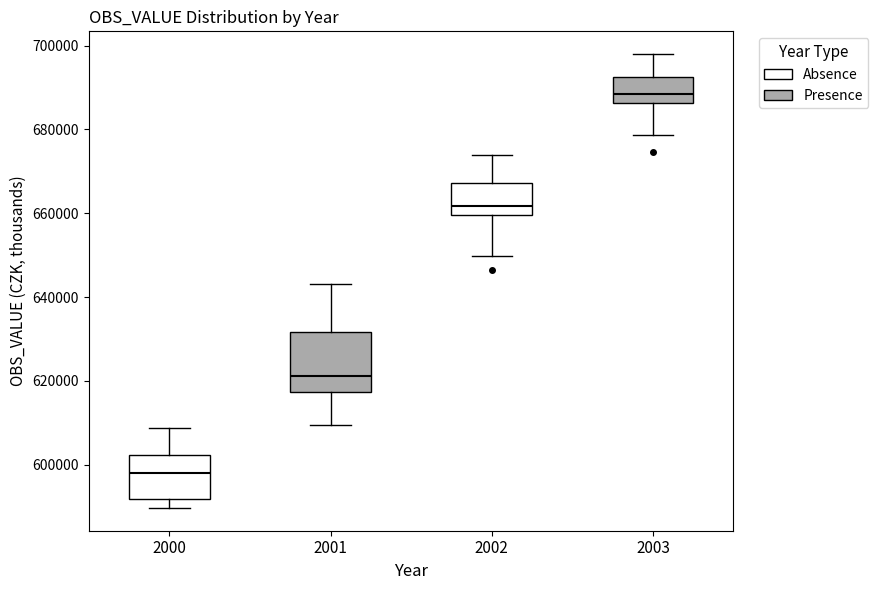

Which box is the tallest, from its lower edge to its upper edge?

2001